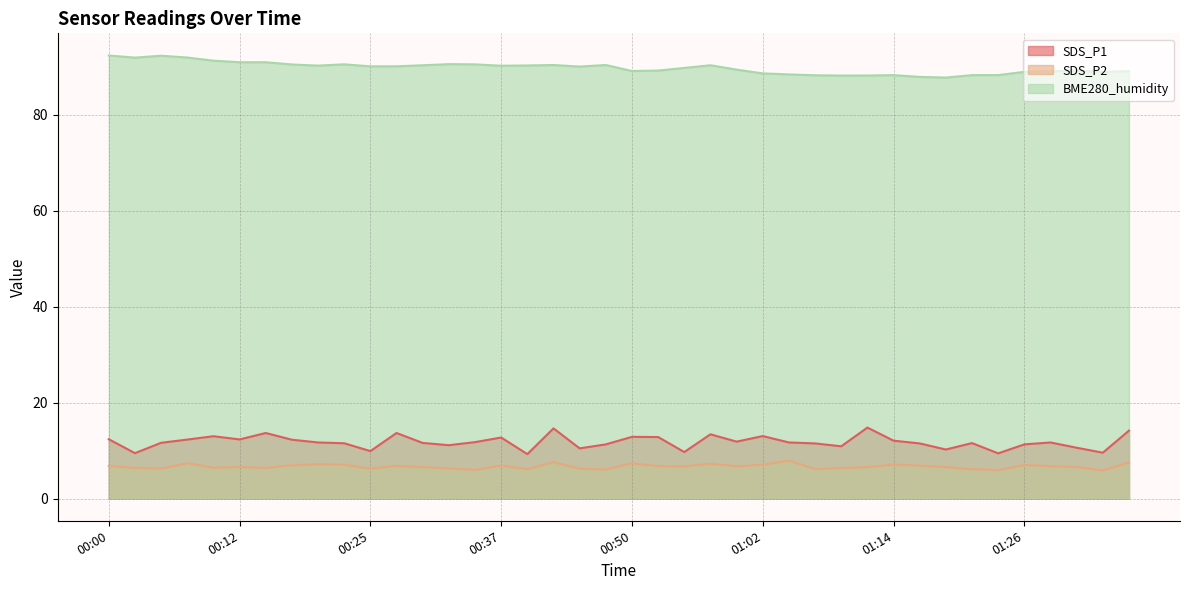

What are all the series names shown in the legend?

SDS_P1, SDS_P2, BME280_humidity